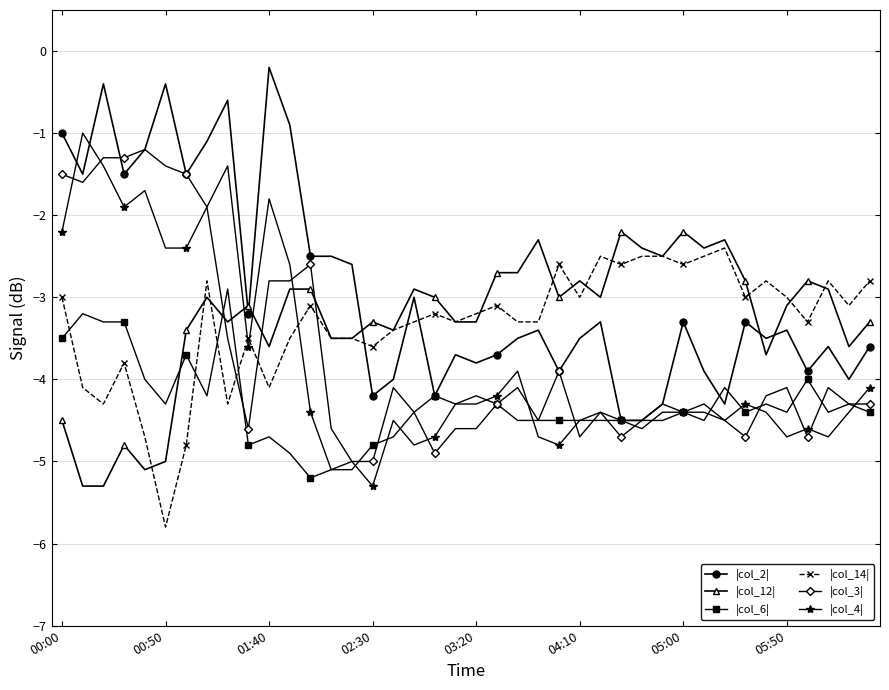

What are all the series names shown in the legend?

|col_2|, |col_12|, |col_6|, |col_14|, |col_3|, |col_4|